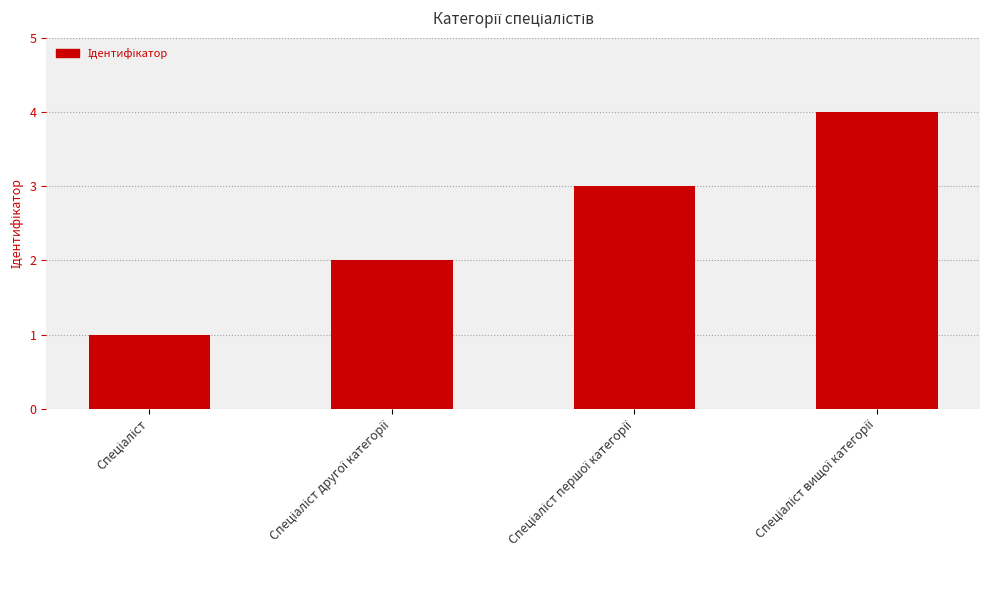

What is the difference between the maximum and minimum values?

3